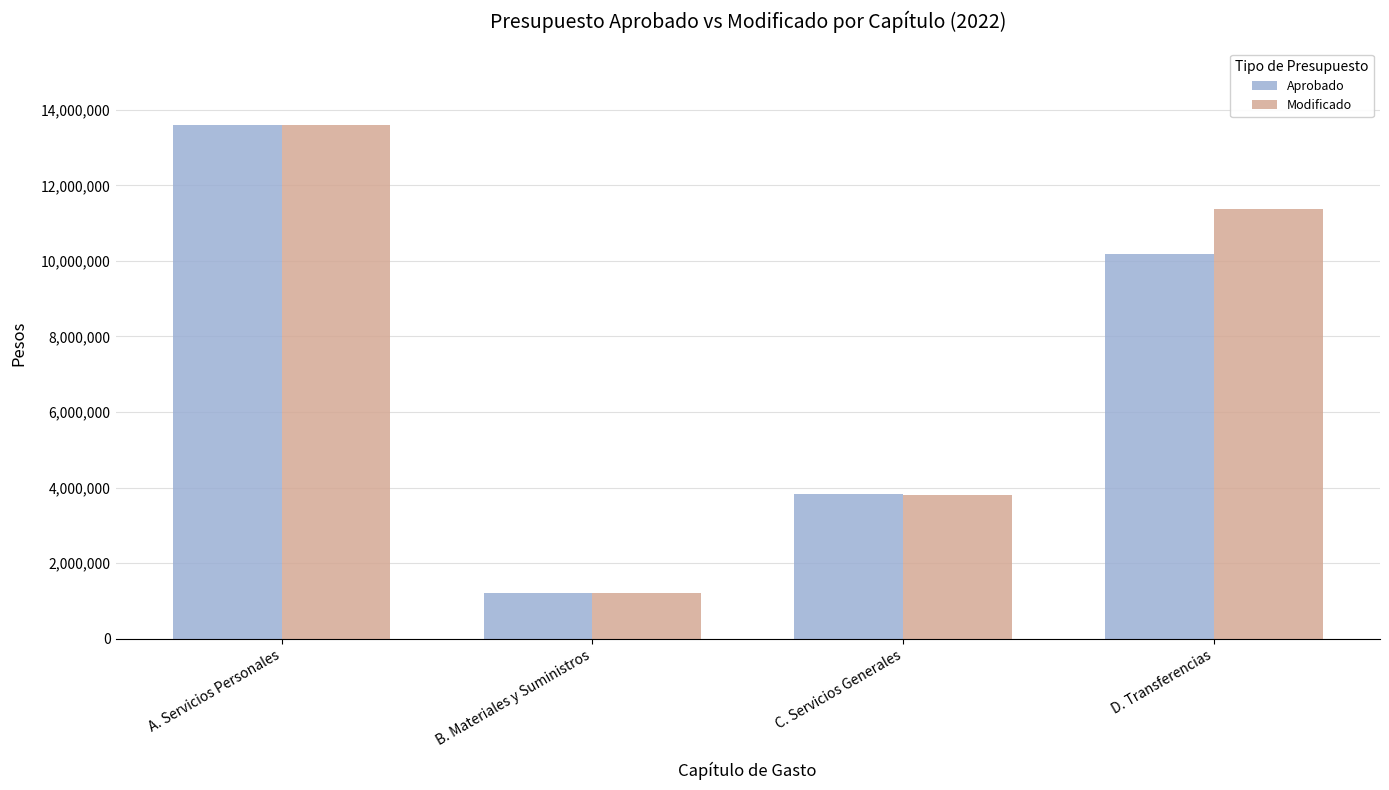

List the labels in order of Modificado value, largest first.

A. Servicios Personales, D. Transferencias, C. Servicios Generales, B. Materiales y Suministros